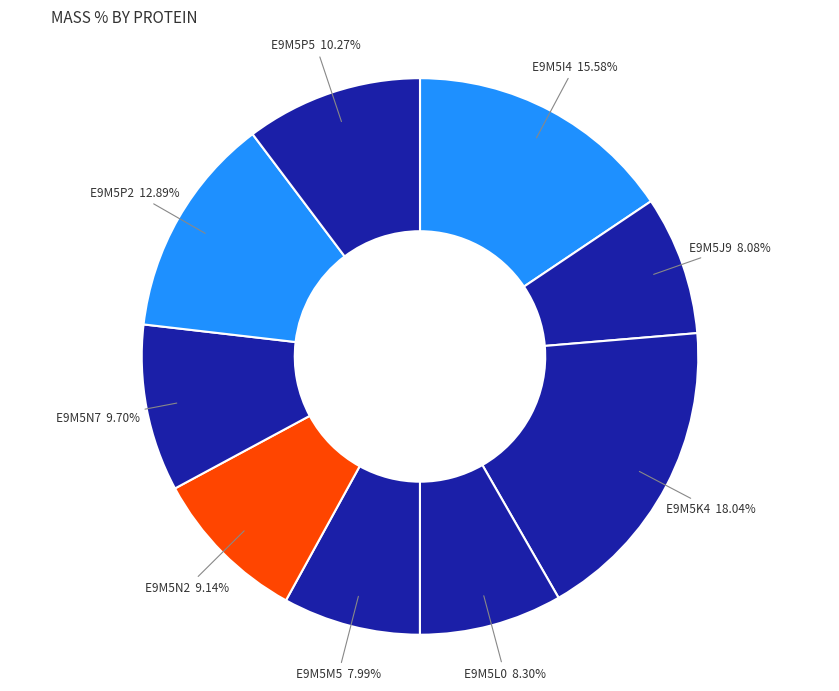

How many segments does this pie chart have?

9